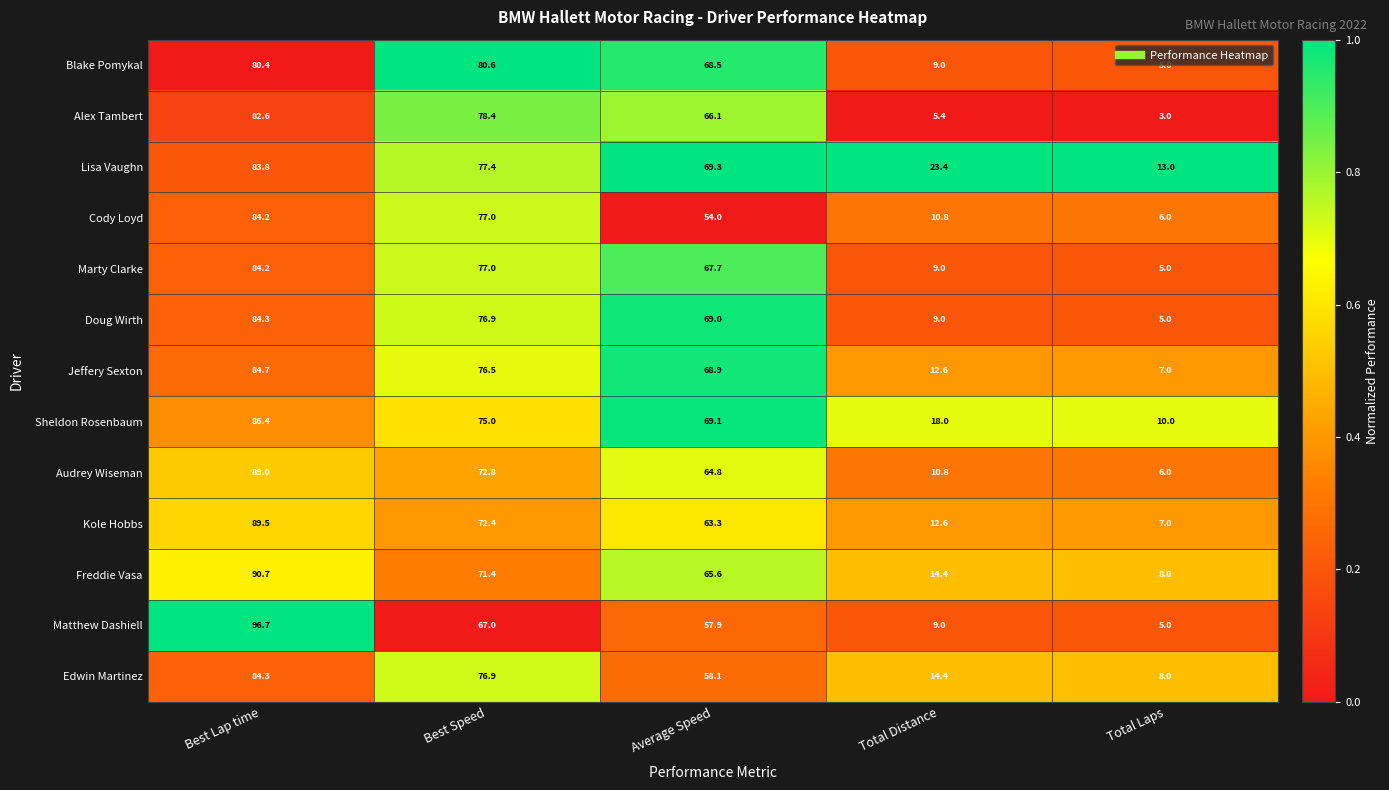

Which series has the largest total across all categories?

Lisa Vaughn